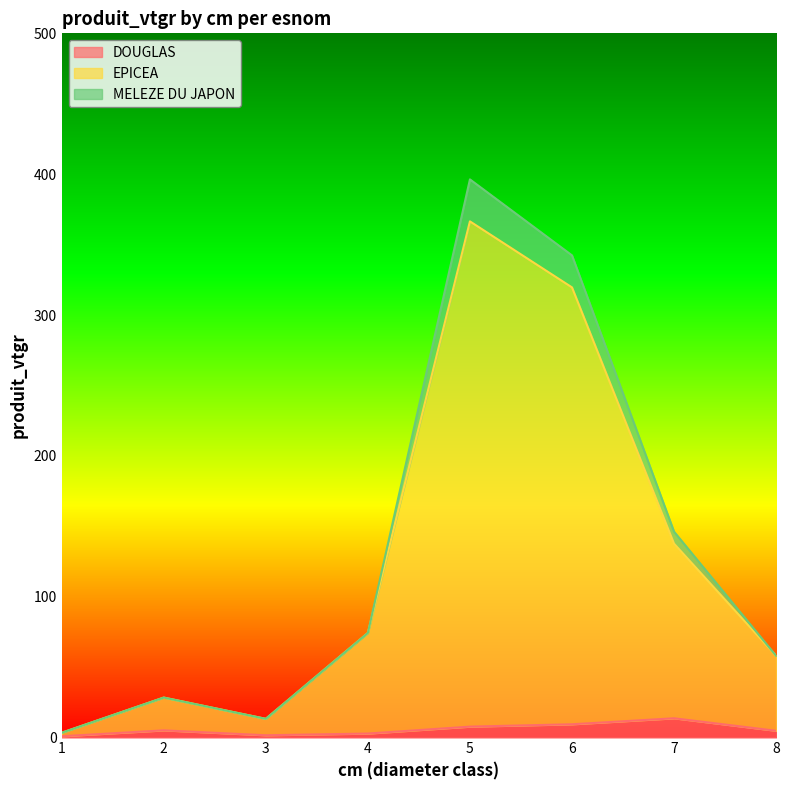

At which category is the sum across all series the highest?

5